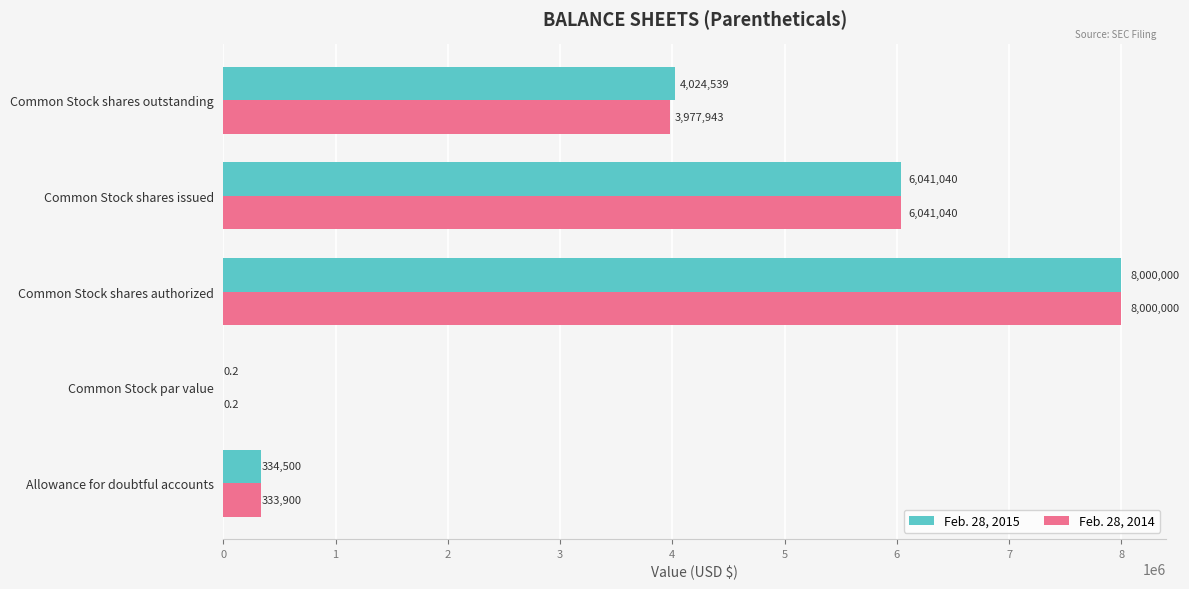

What is the highest value of the Feb. 28, 2015 series?

8000000.0